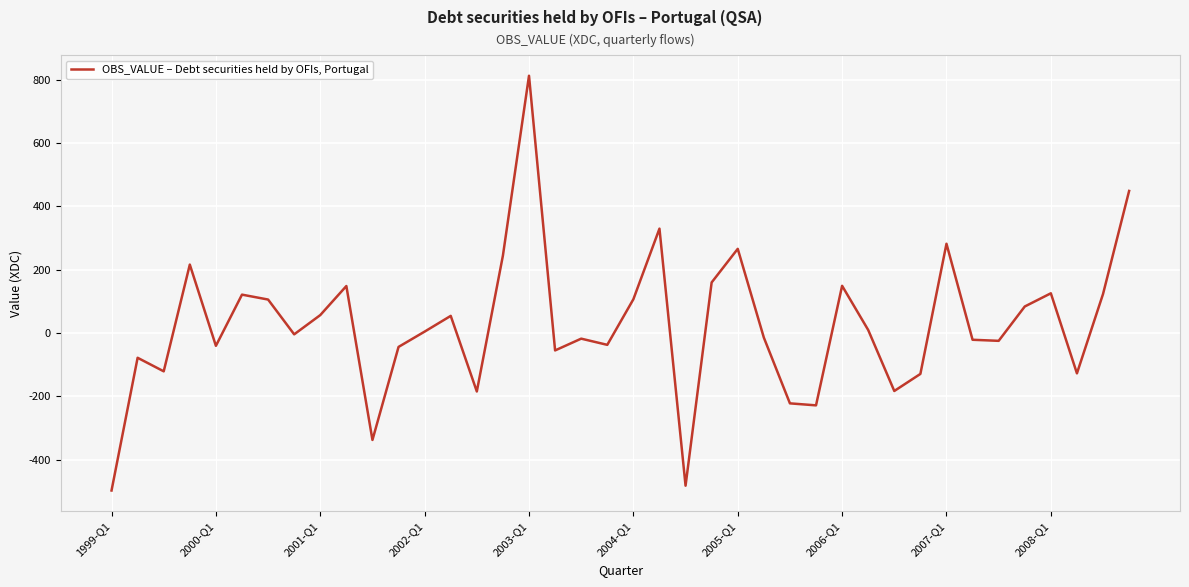

What is the maximum value shown in the chart?

812.5